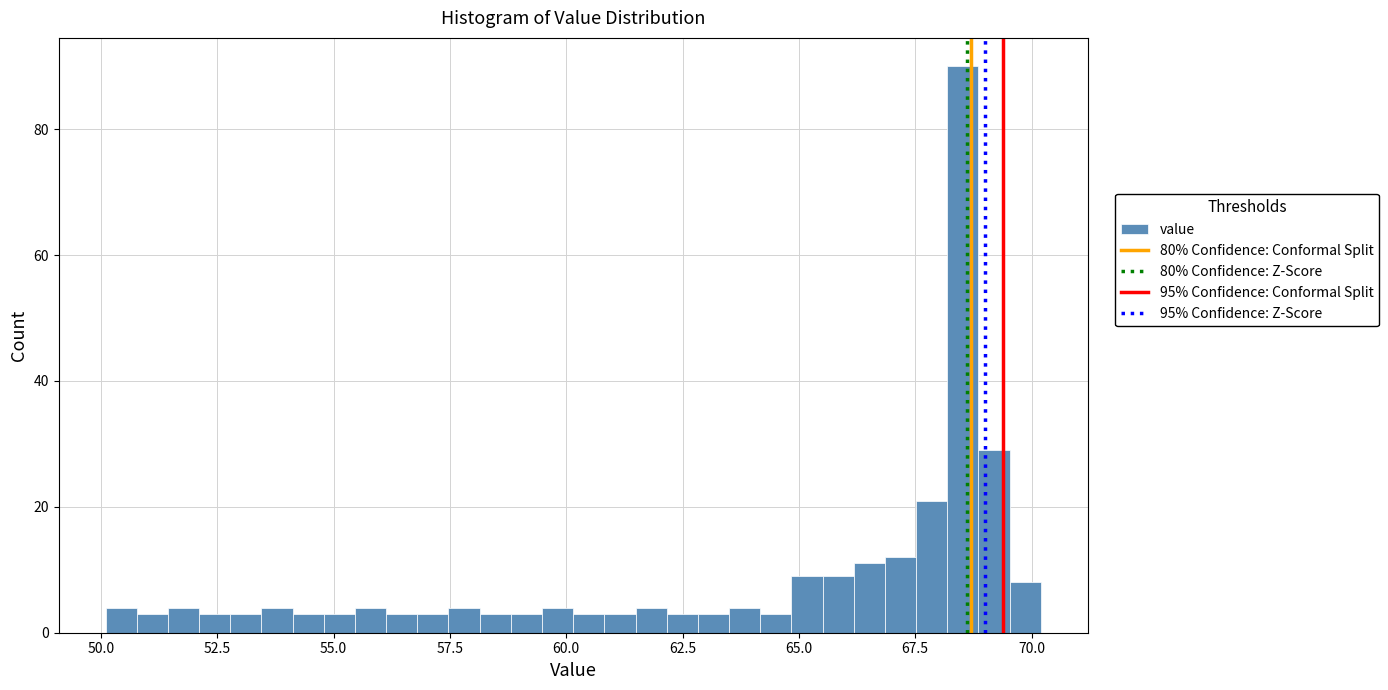

Read against the x-axis, roughly where is the centre of the tallest bar?

68.5